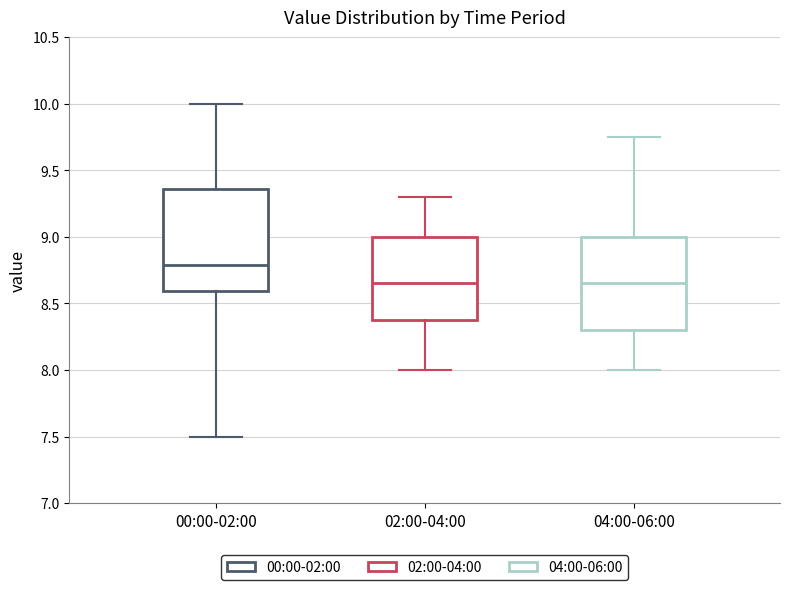

Which box's median line is the highest?

00:00-02:00